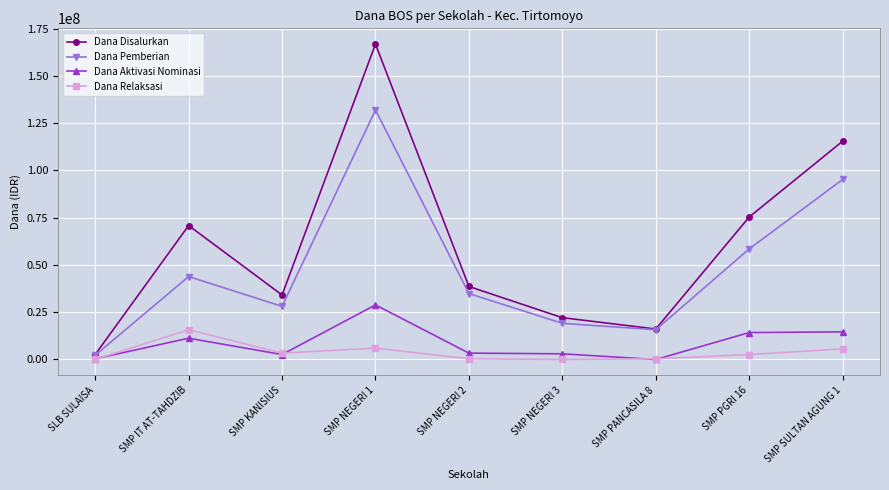

How many categories are shown in the chart?

9